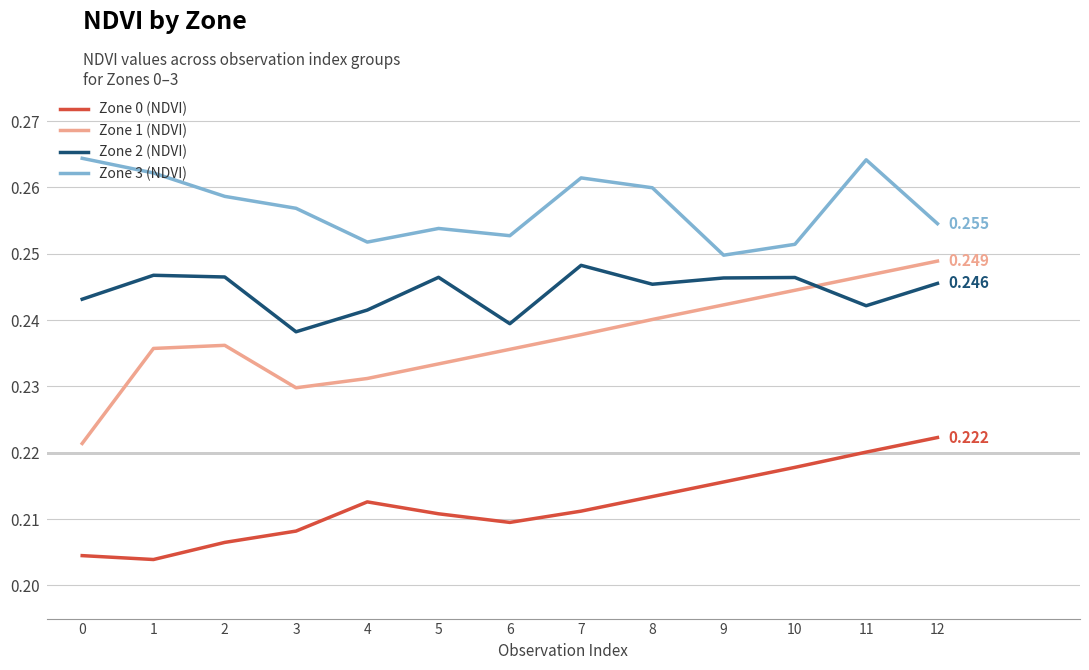

True or false: Zone 3 (NDVI) and Zone 0 (NDVI) intersect in this chart.

False